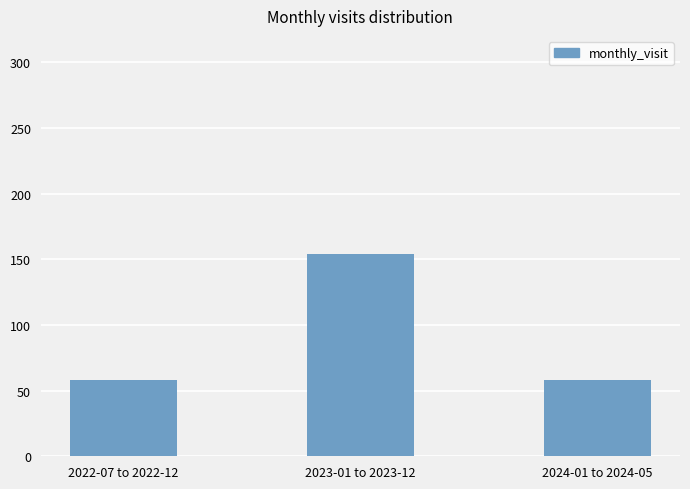

Count the number of categories in the chart.

3